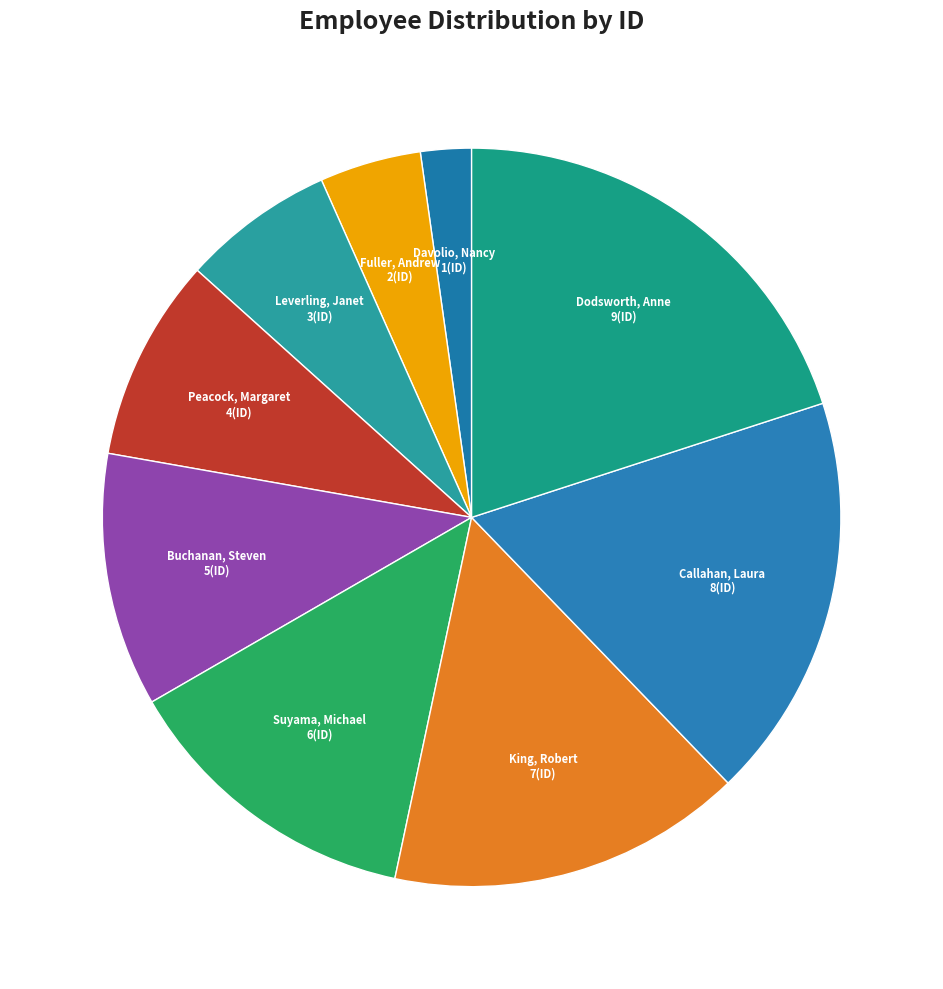

Which slice is the largest?

Dodsworth, Anne